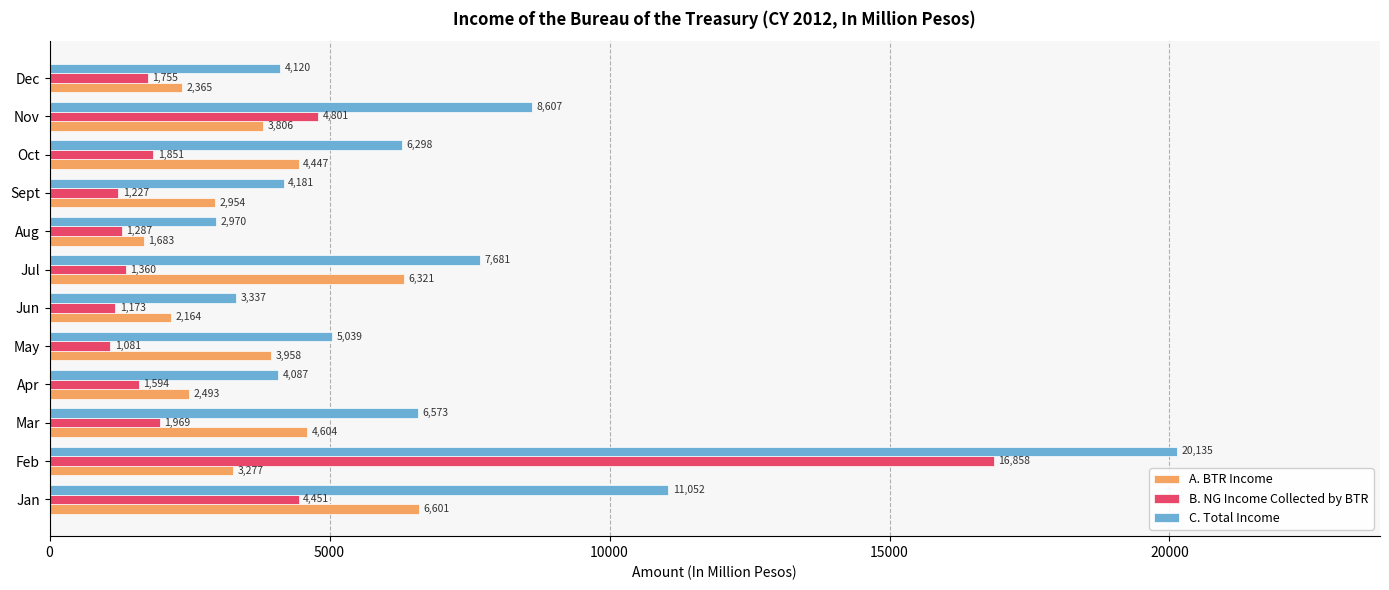

True or false: C. Total Income has a value of 1497 at Apr.

False